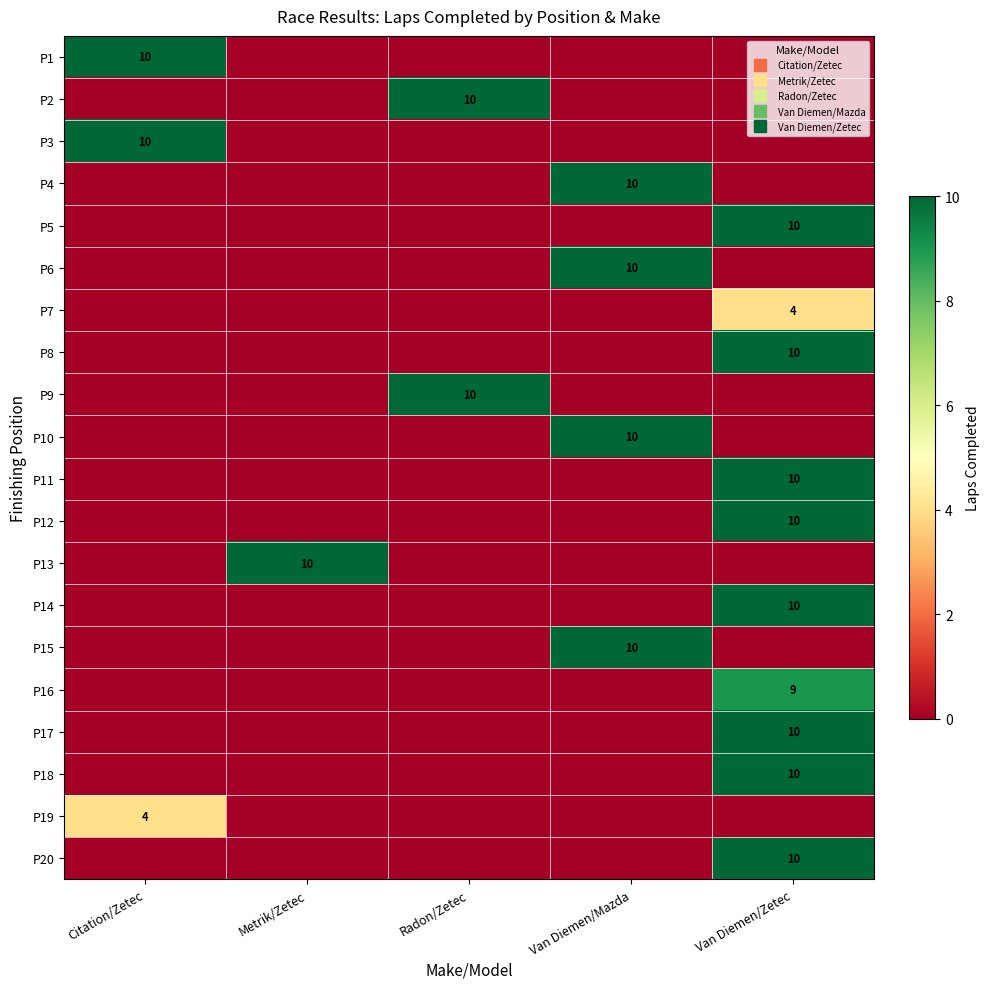

At which category does the chart reach its peak across all series?

Citation/Zetec